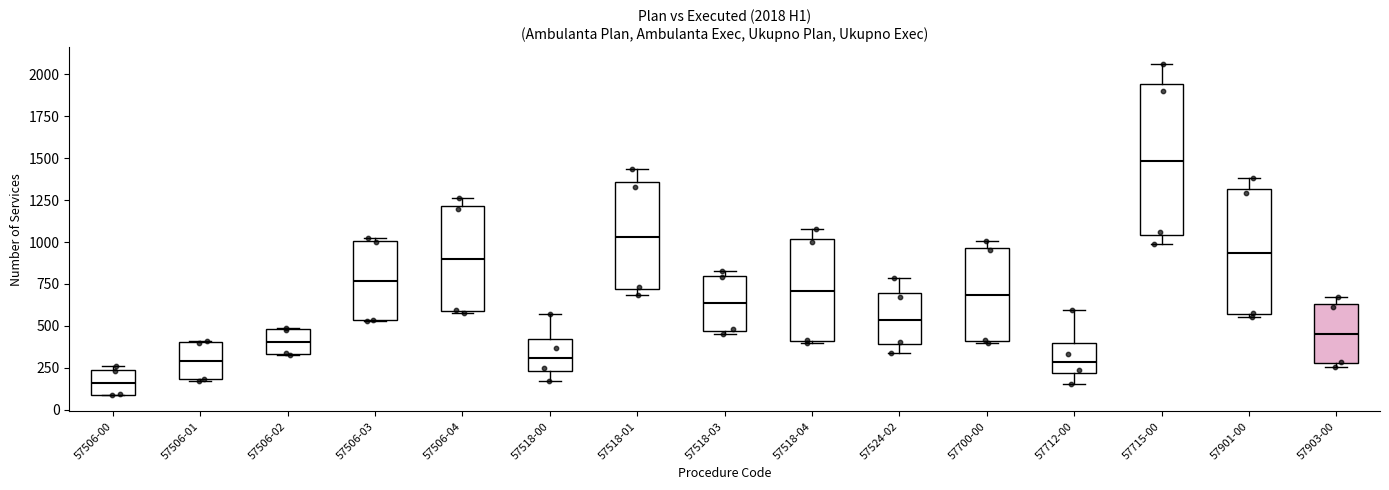

Which box's median line is the highest?

57715-00